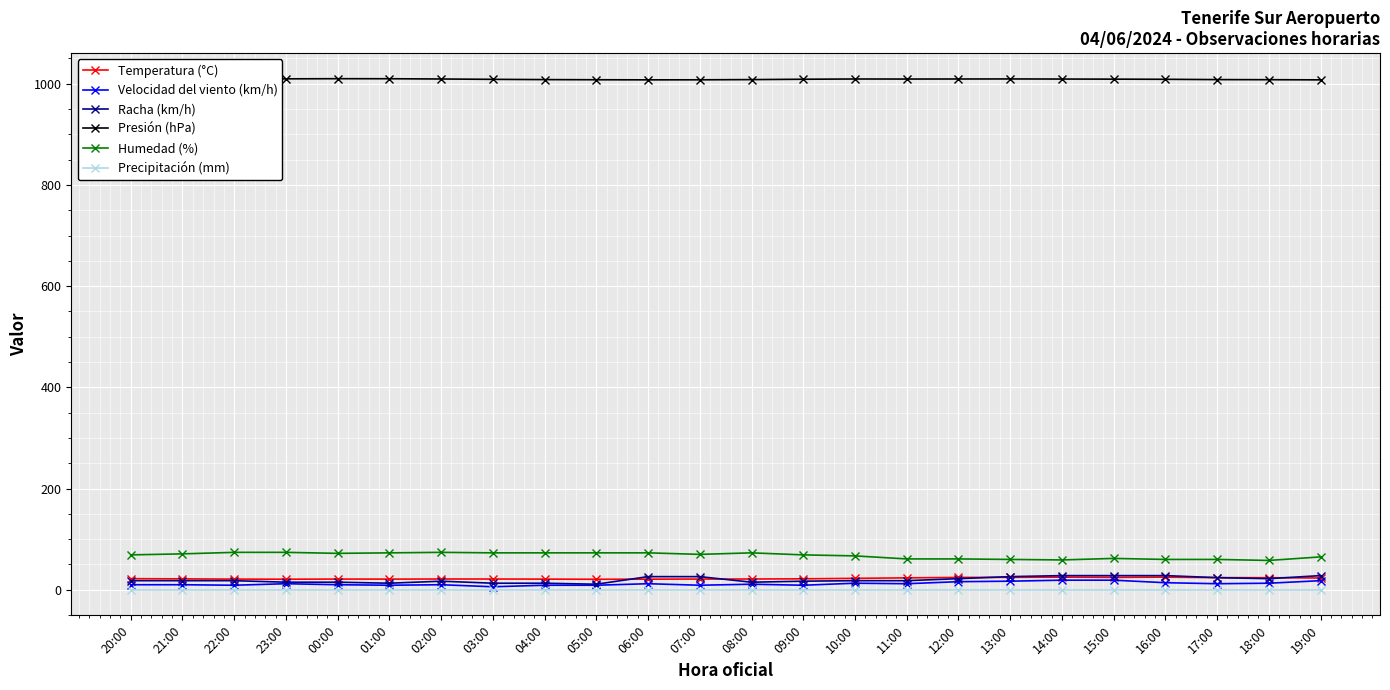

What is the average value of the Velocidad del viento (km/h) series?

12.0